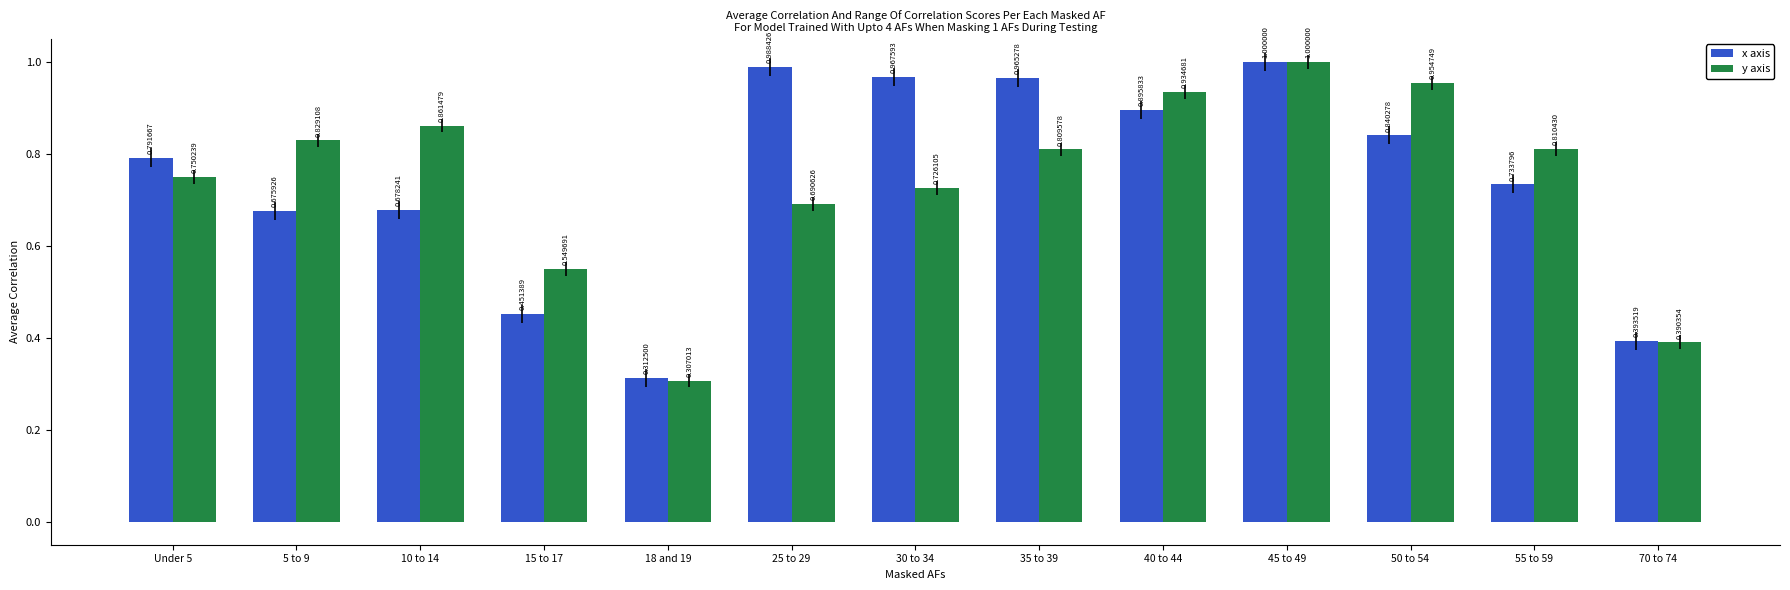

What is the highest value of the x axis series?

1.0